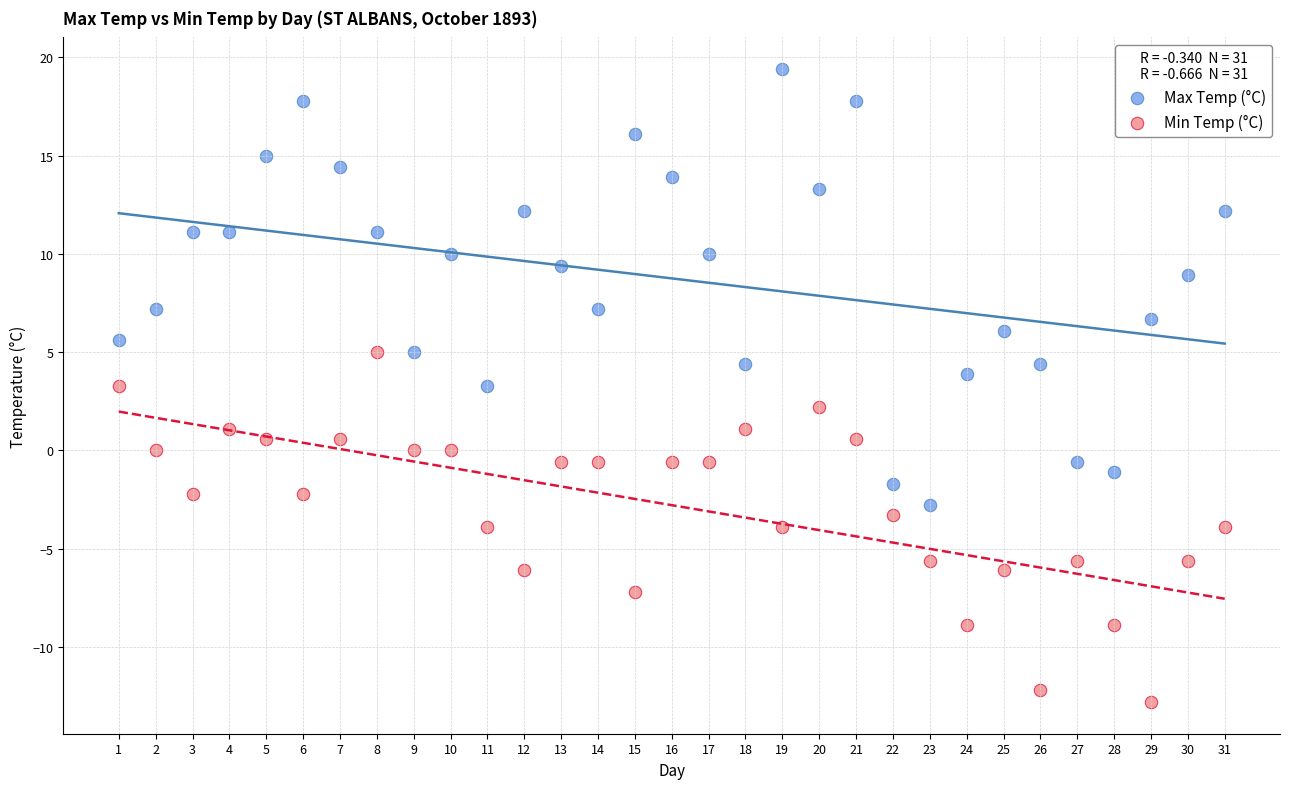

Which series contains the lowest Y value?

Min Temp (°C)